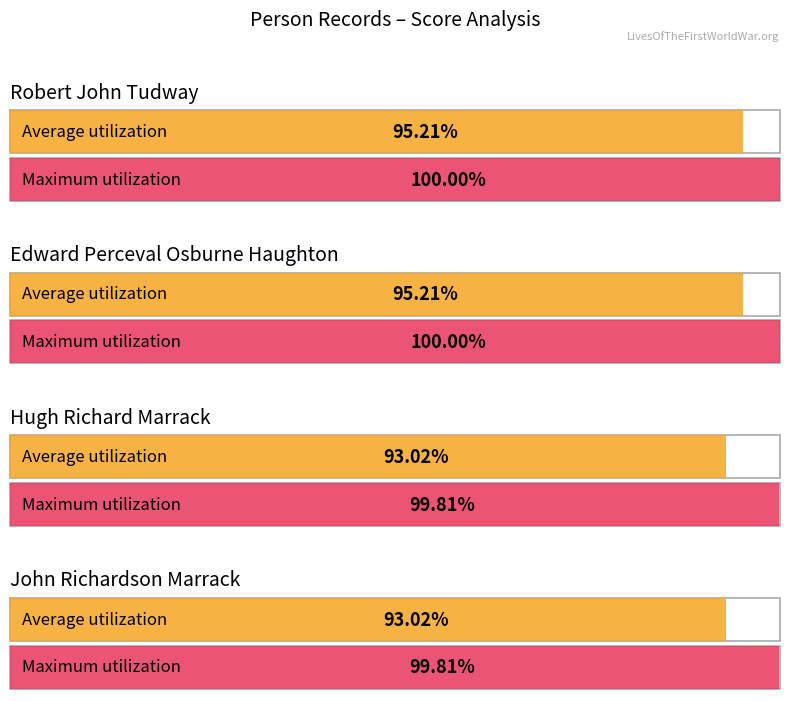

How many bars are there in total?

8